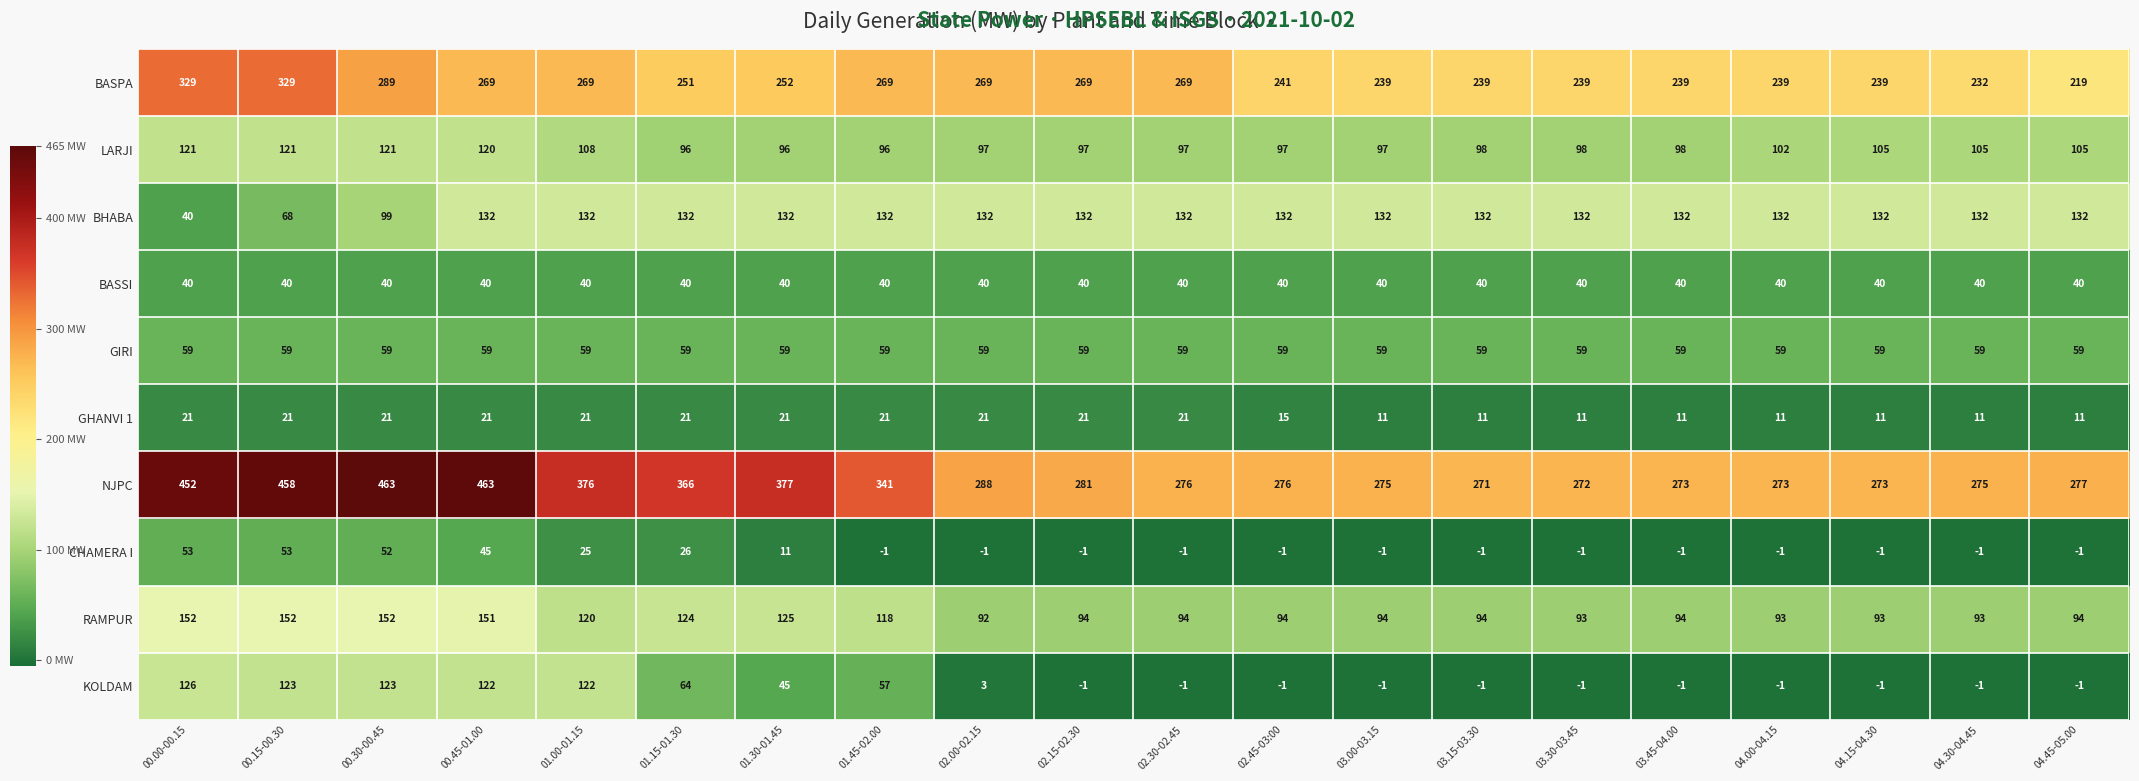

Count the number of data series in this chart.

10